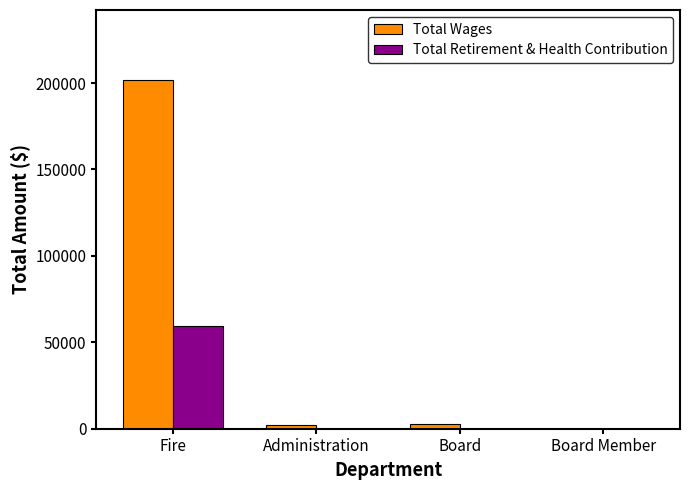

Which series has the largest total across all categories?

Total Wages